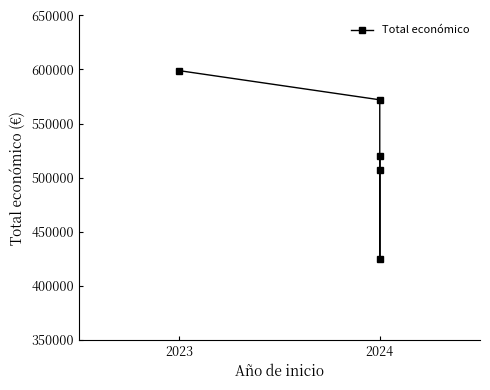

What is the difference between the maximum and minimum values?

174189